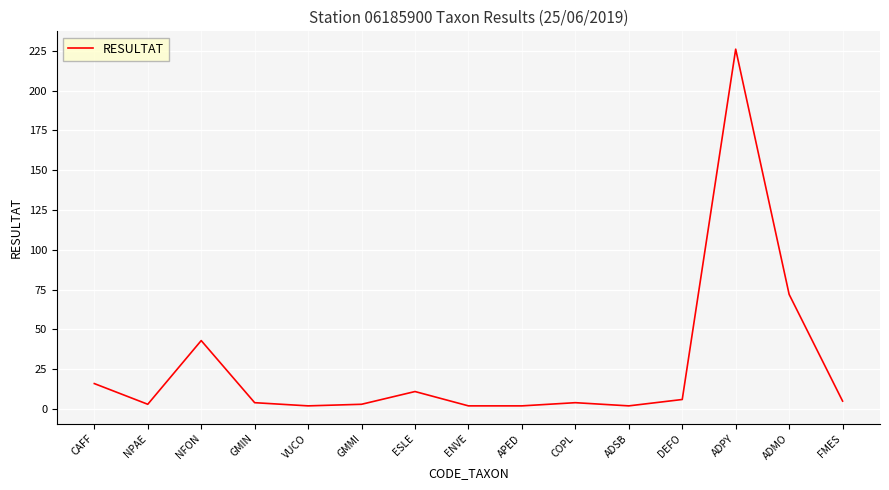

What is the average value?

27